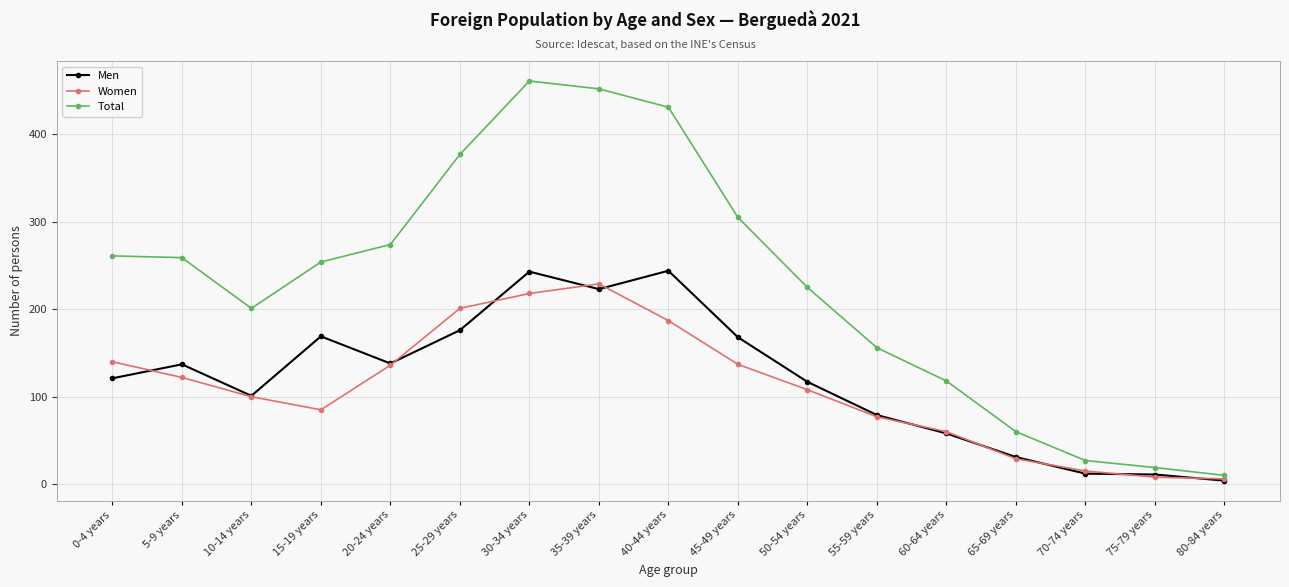

True or false: Total has a value of 123 at 25-29 years.

False